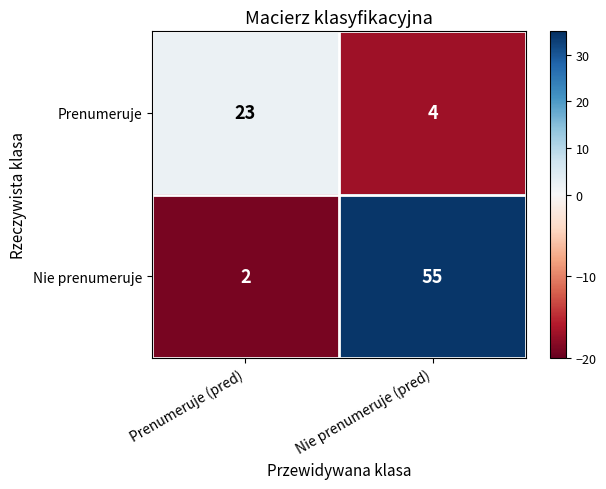

Reading right to left, what are all the values shown in this chart?

Prenumeruje: 4	23
Nie prenumeruje: 55	2